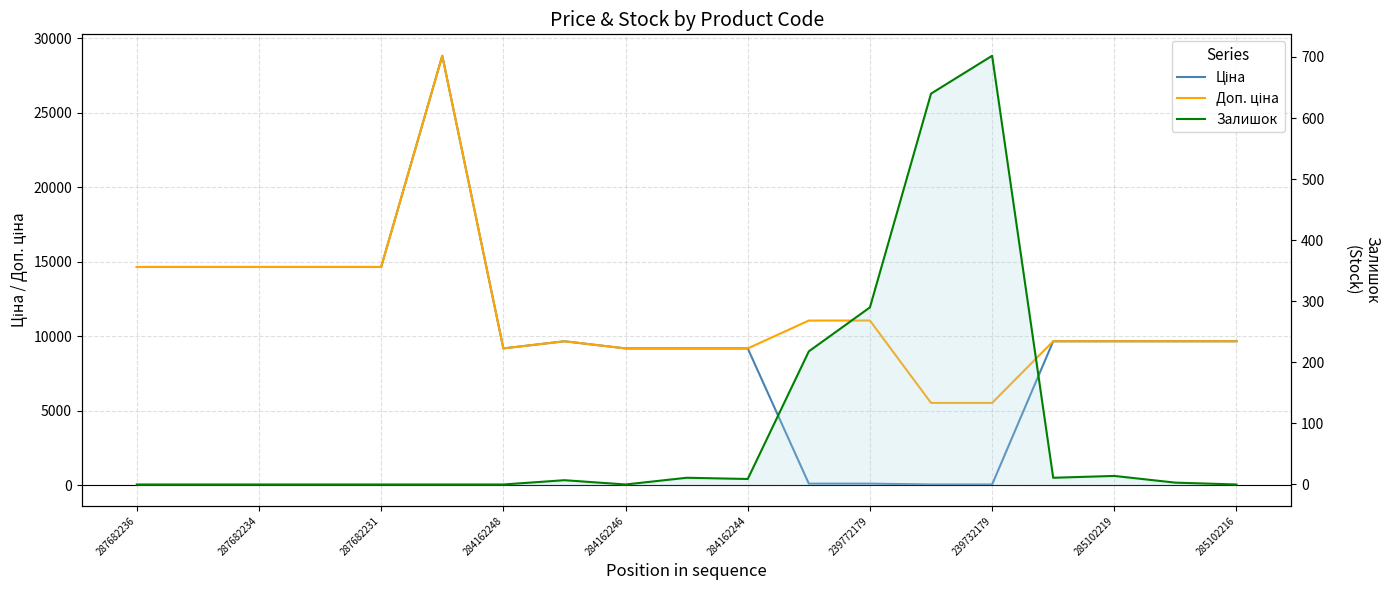

Count the number of data series in this chart.

3